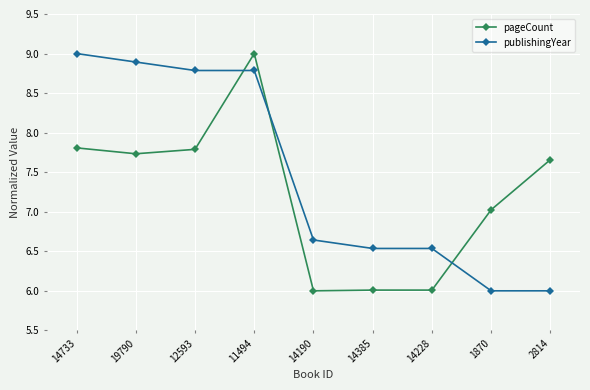

How many times do publishingYear and pageCount cross each other?

3